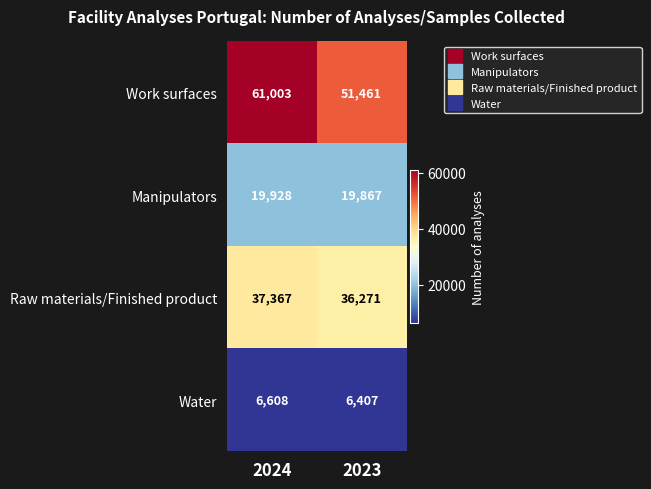

How many distinct data groups are displayed?

4